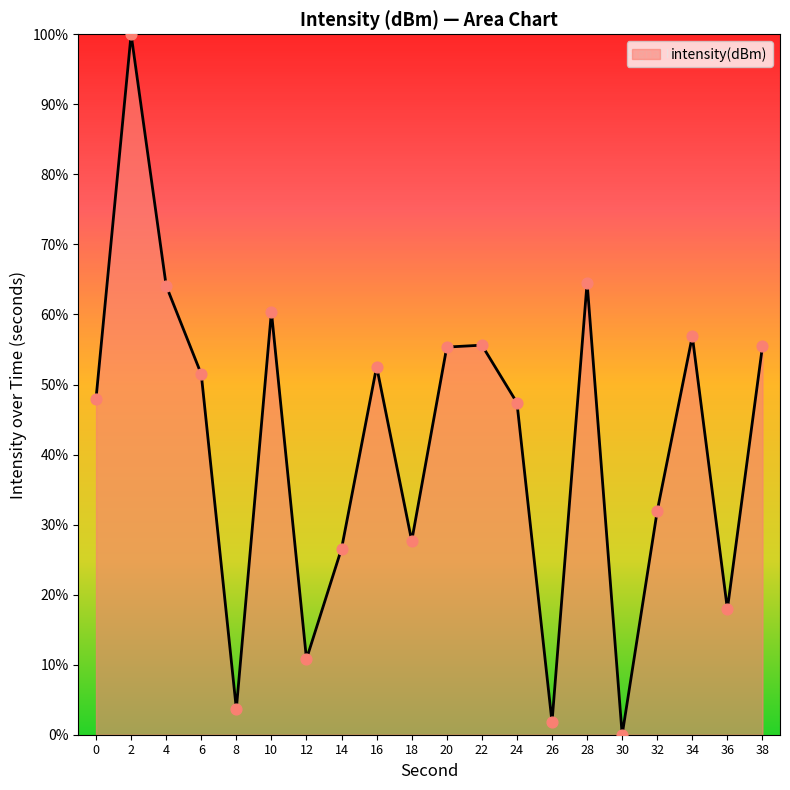

What is the change in value from 12 to 34?

+46.1